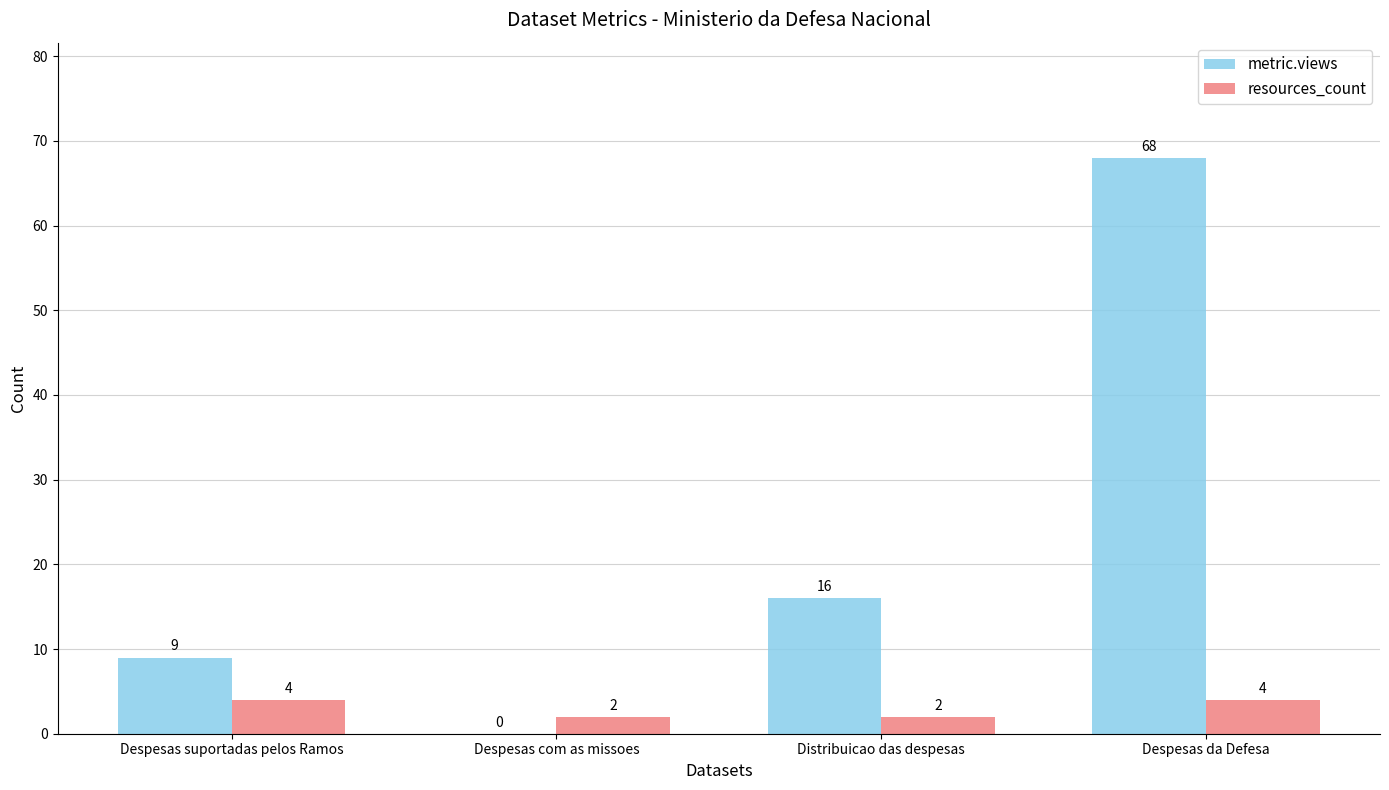

Which series has the largest range (max minus min)?

metric.views